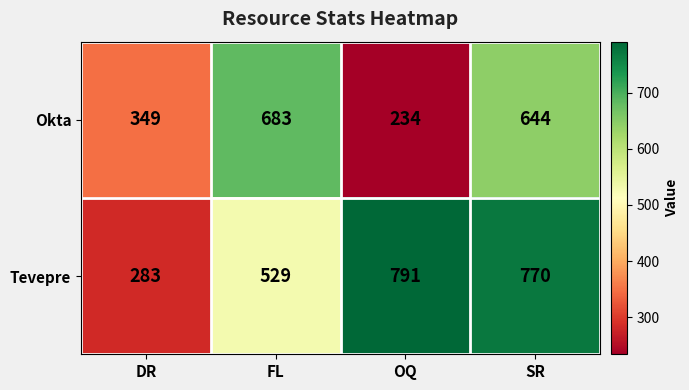

What is the total value across all series at SR?

1414